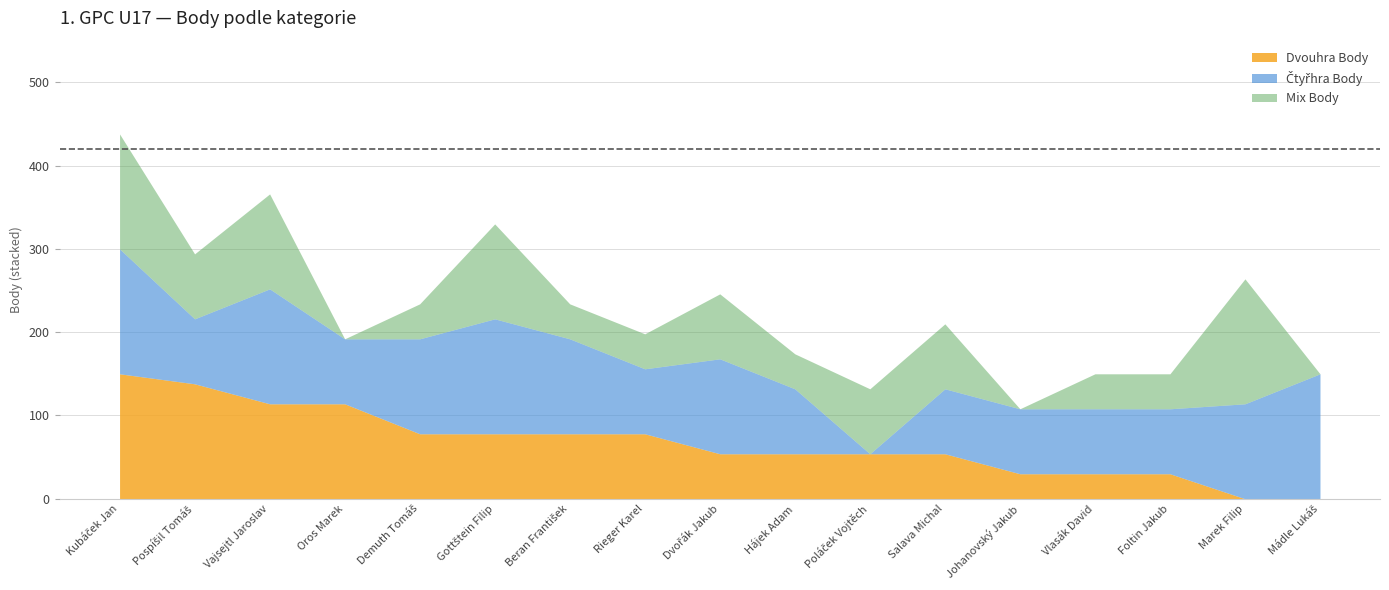

Which category has the highest value in the Čtyřhra Body series?

Kubáček Jan